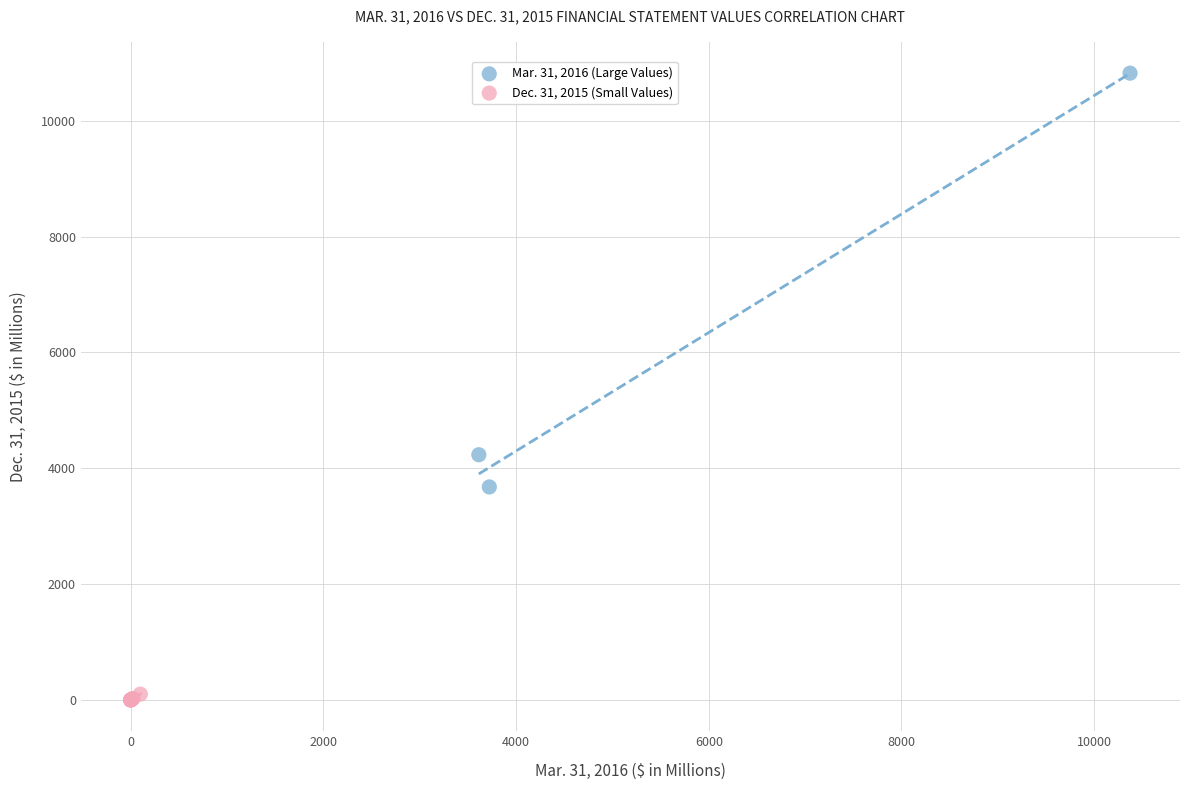

Which series has the widest spread of Y values?

Mar. 31, 2016 (Large Values)